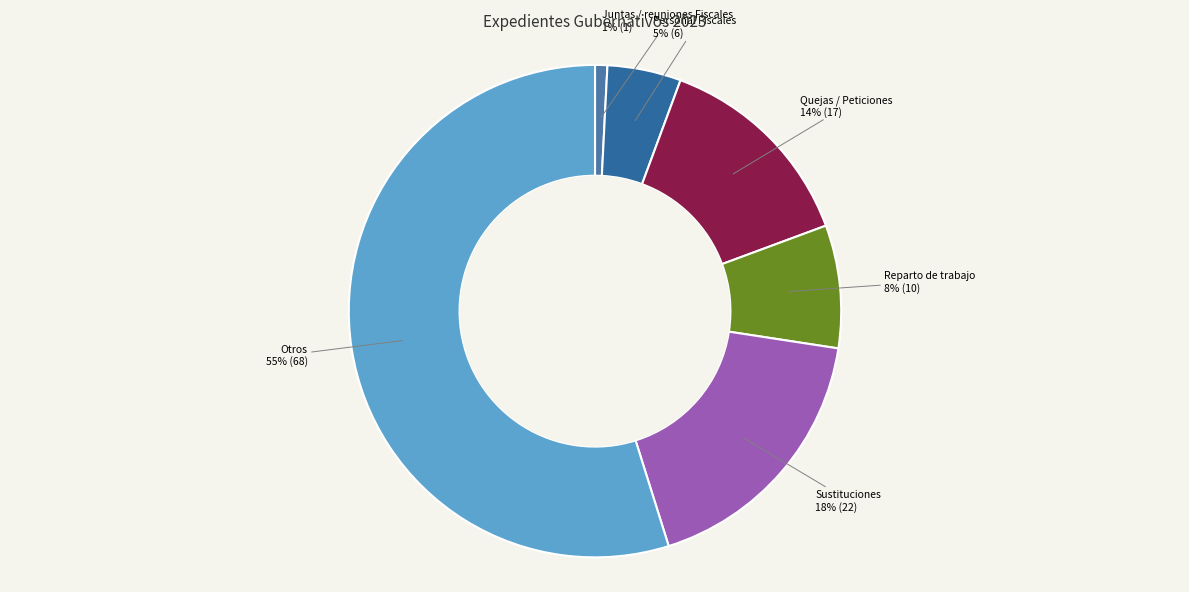

What is the majority slice?

Otros